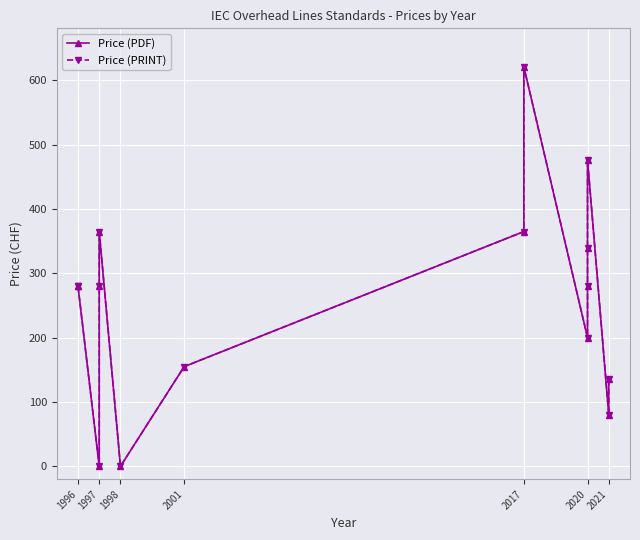

What is the value of the Price (PRINT) point at the 1st from the left?

280